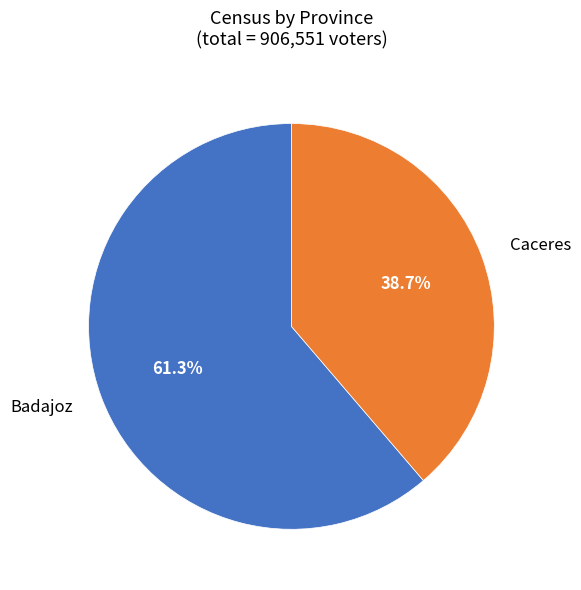

What is the largest slice in the pie chart?

Badajoz